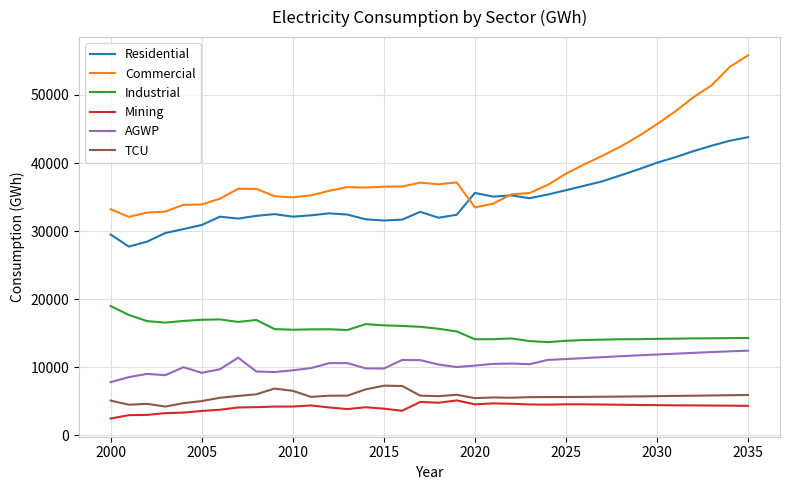

Which series has the largest total across all categories?

Commercial